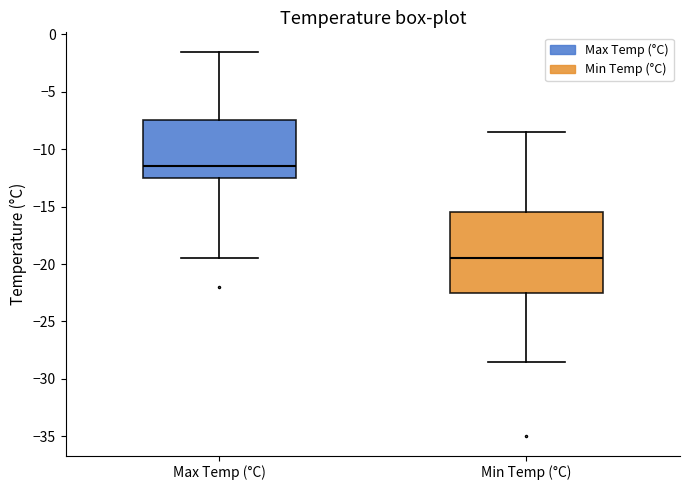

Reading left to right, read every box against the y-axis: the position of its median line, the range the box covers, and the ends of its whiskers. The values are not printed on the chart, so give them approximately, as read against the axis.

Max Temp (°C): median -11.5, box -12.5 to -7.5, whiskers -19.5 to -1.5
Min Temp (°C): median -19.5, box -22.5 to -15.5, whiskers -28.5 to -8.5